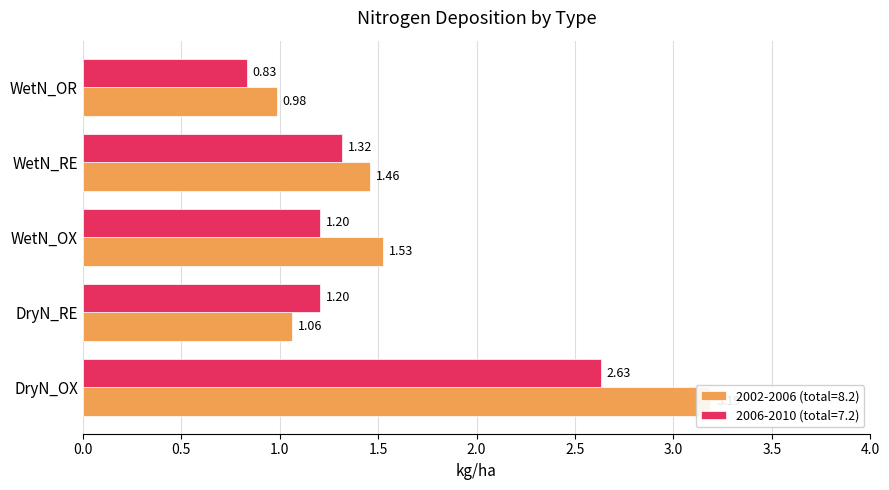

What position from the left is WetN_RE?

4